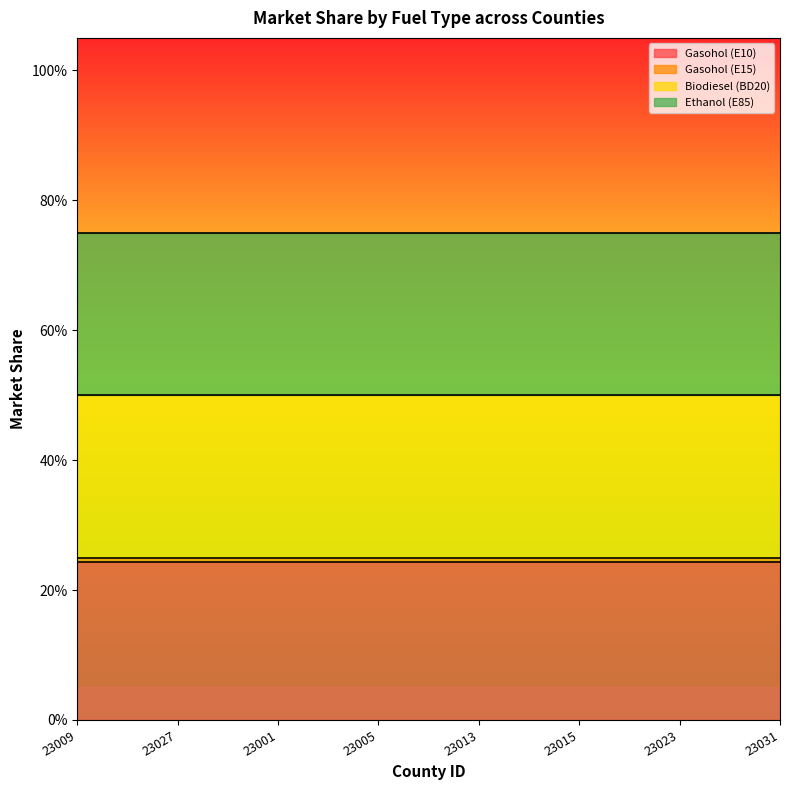

What is the sum of the Biodiesel (BD20) values at 23031 and 23023?

2.0